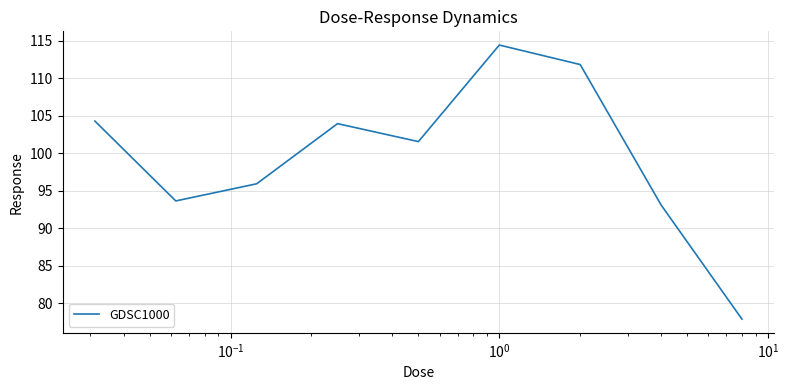

Reading right to left, transcribe all the data shown in this chart.

77.9	93.1	111.8	114.5	101.6	104.0	95.9	93.6	104.3